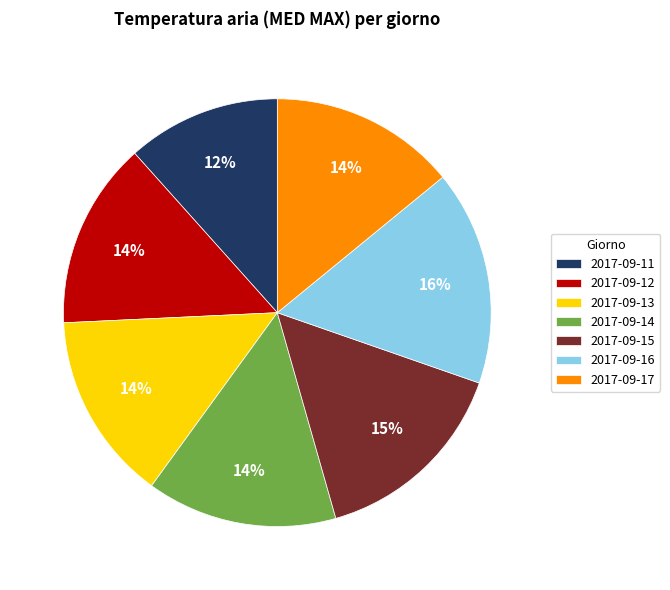

Which slice is the smallest?

2017-09-11